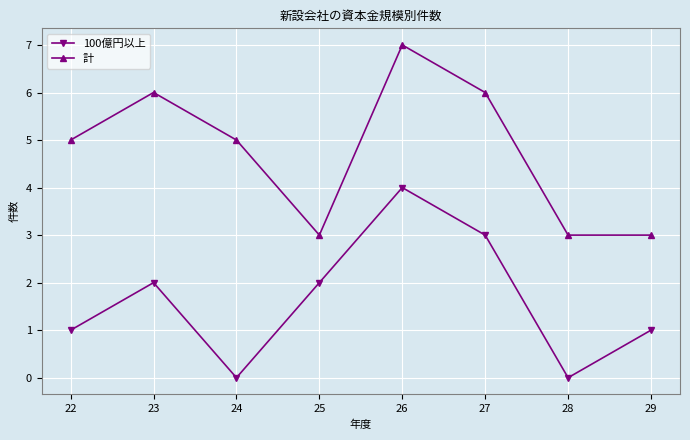

Reading left to right, what are all the values shown in this chart?

100億円以上: 22=1	23=2	24=0	25=2	26=4	27=3	28=0	29=1
計: 22=5	23=6	24=5	25=3	26=7	27=6	28=3	29=3